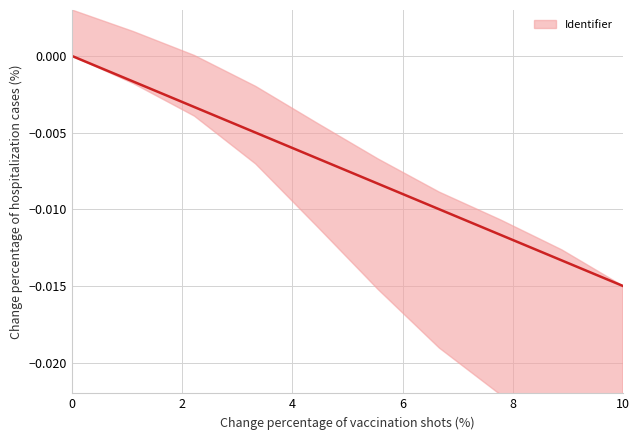

True or false: the data has more than 0 interior local peaks.

False